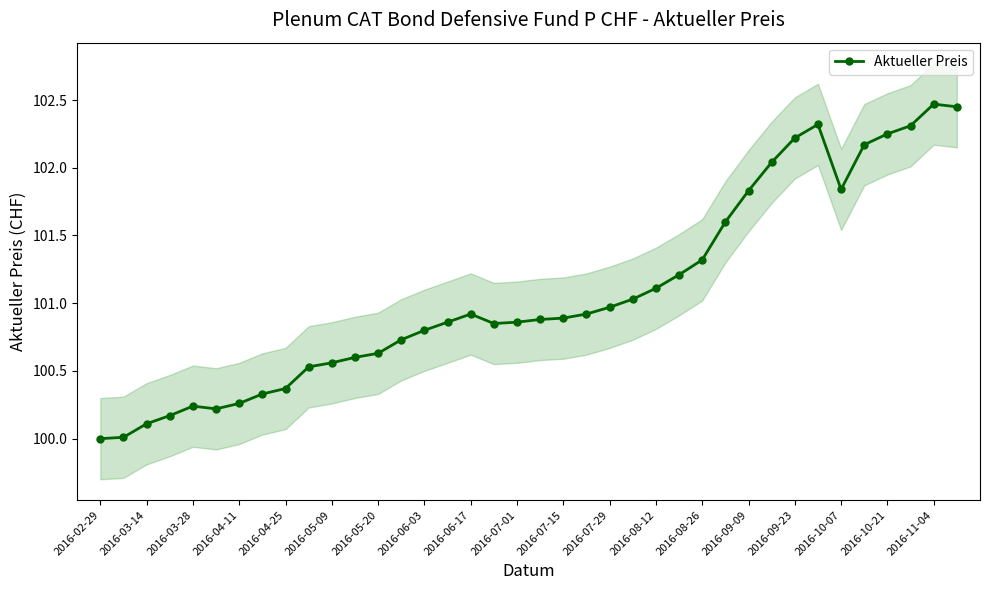

The value of Aktueller Preis at 2016-03-14 is 32.2. True or false?

False